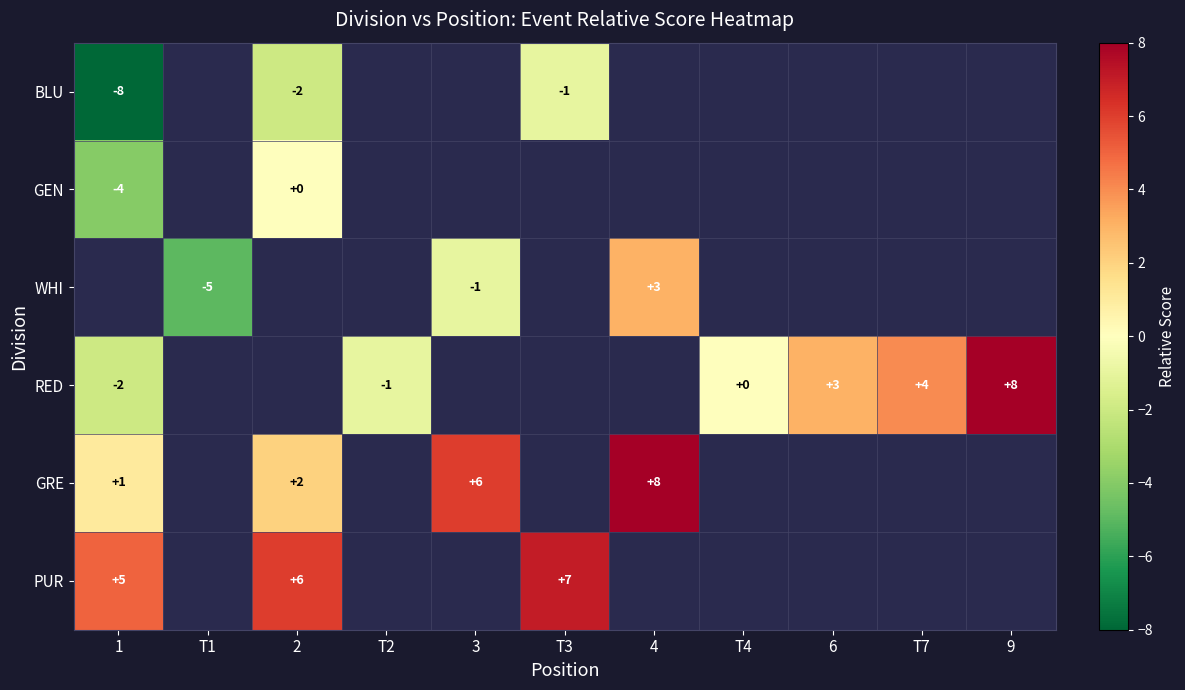

Between 1 and 9, which is larger?

9